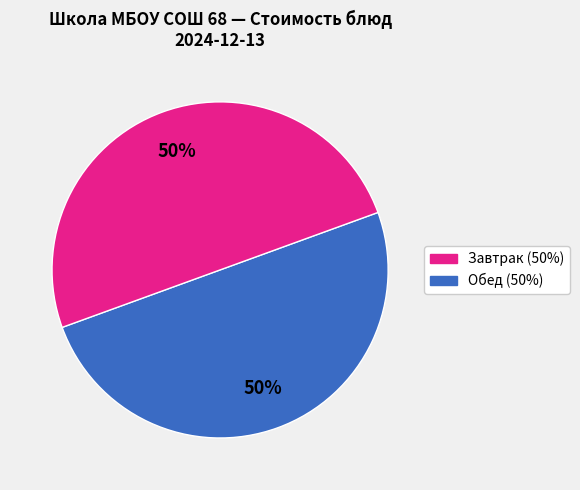

How many segments does this pie chart have?

2